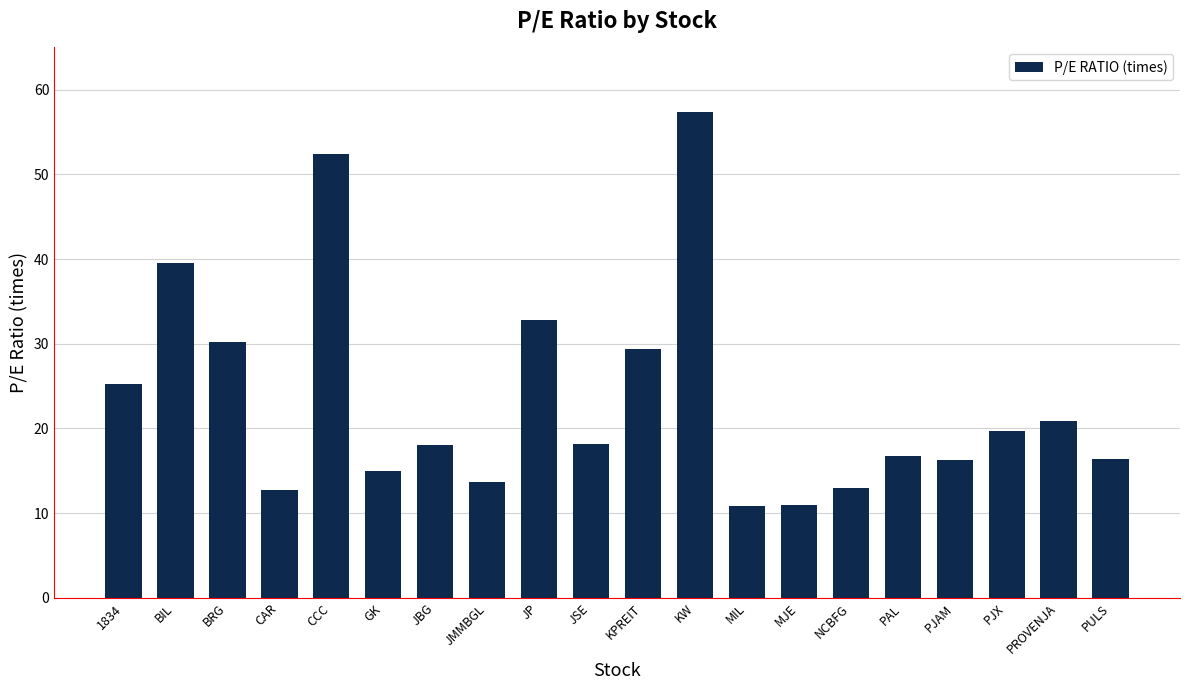

Where is the data nearest to the value 34?

JP